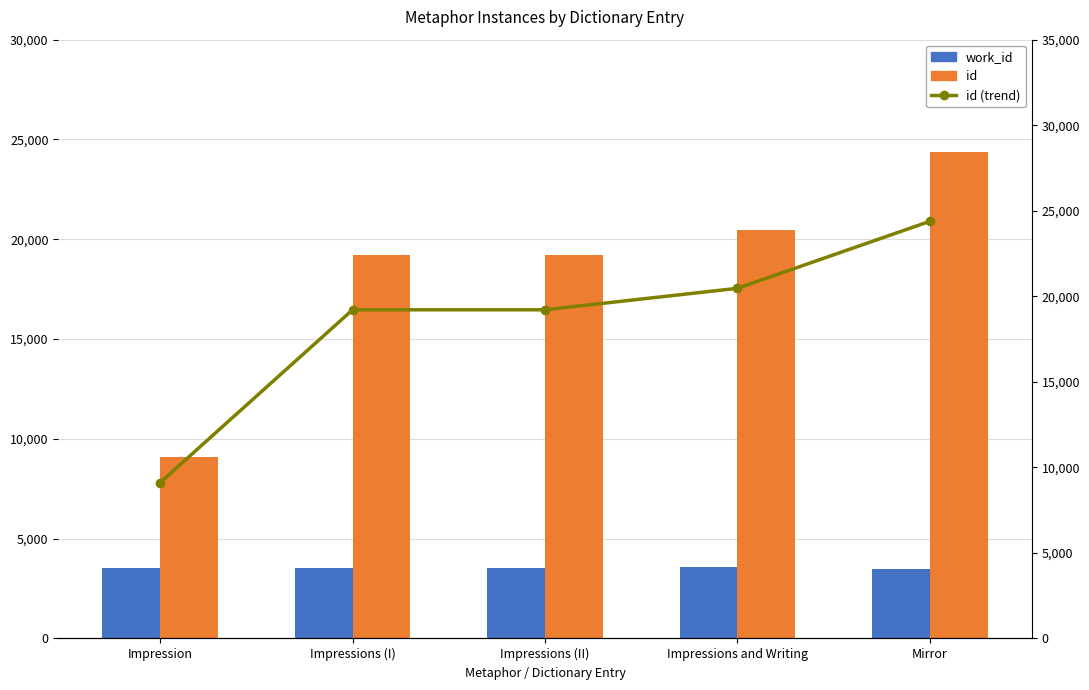

How many values in the id (trend) series exceed 19212?

2